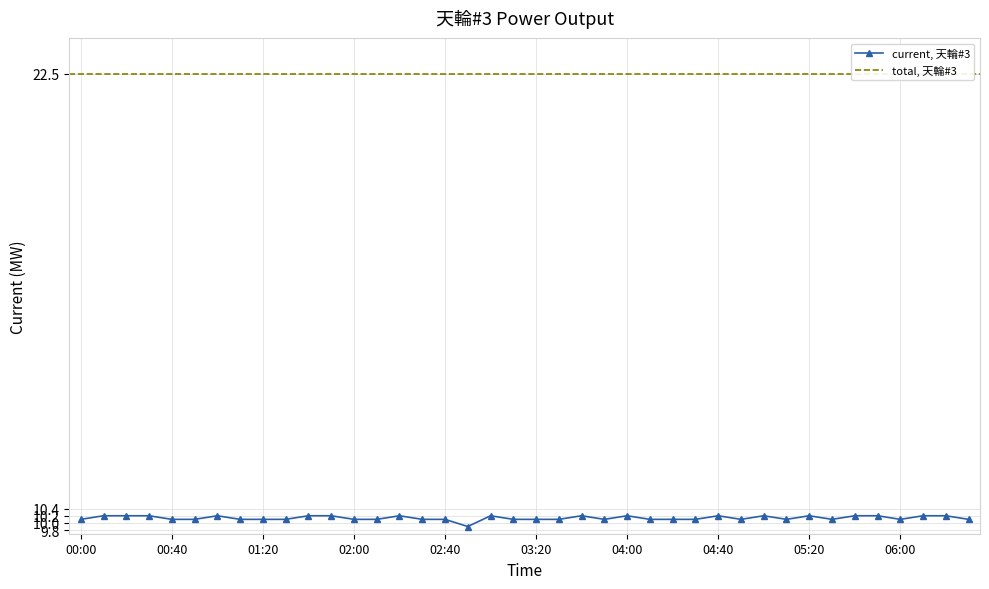

What position from the left is 05:00?

31